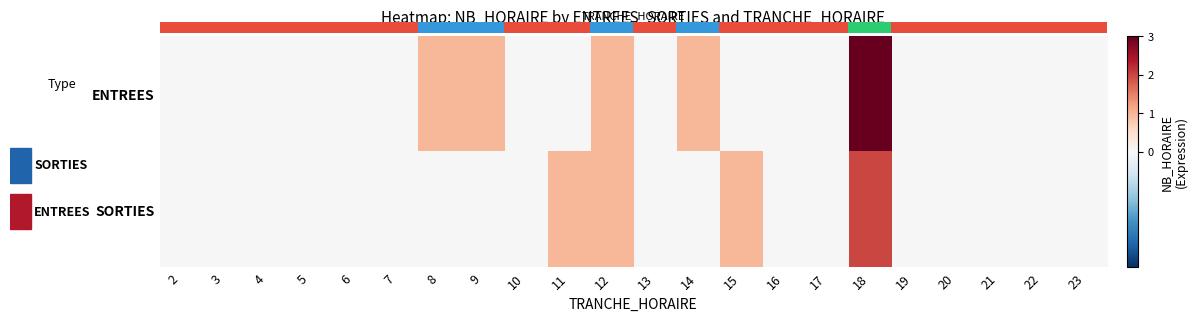

The value of ENTREES at 21 is 0. True or false?

True